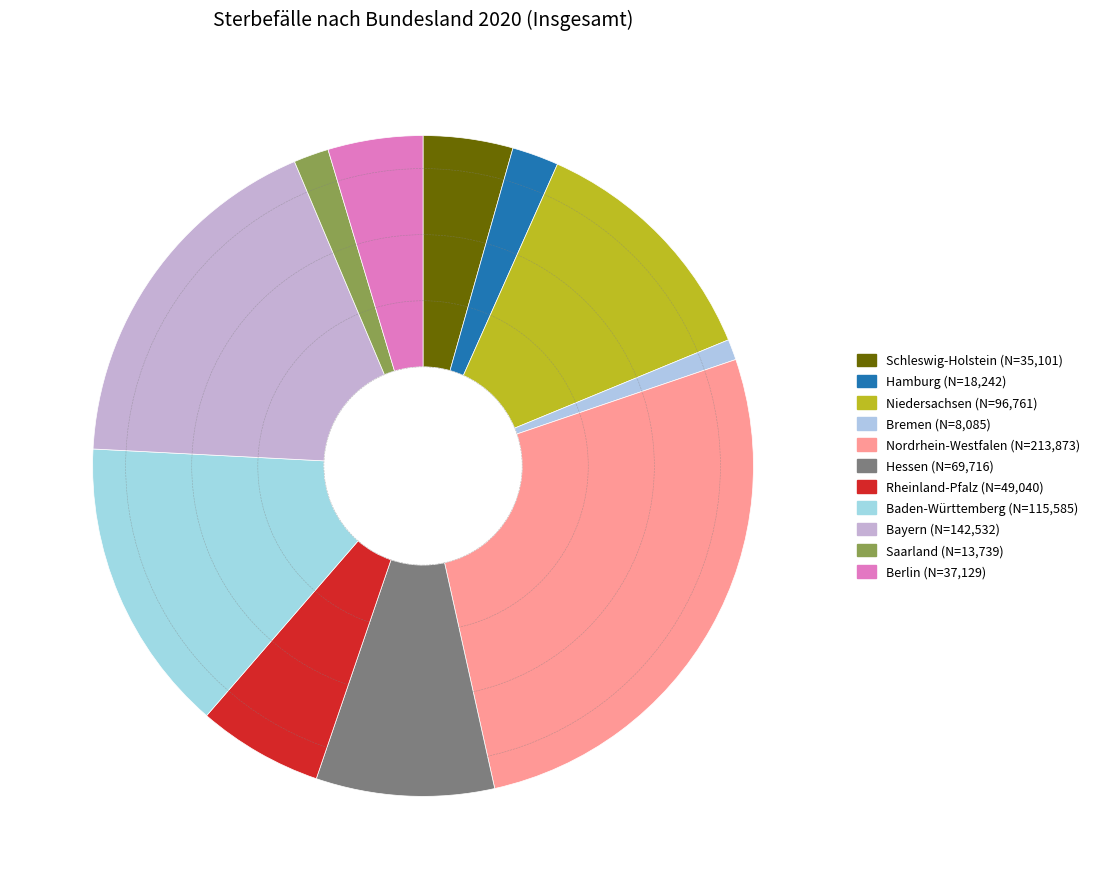

Is Rheinland-Pfalz the majority of the pie?

No